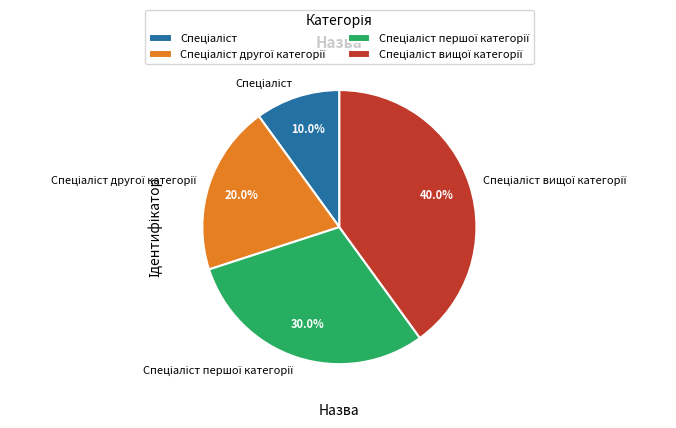

Is there any slice that represents more than half of the pie?

No